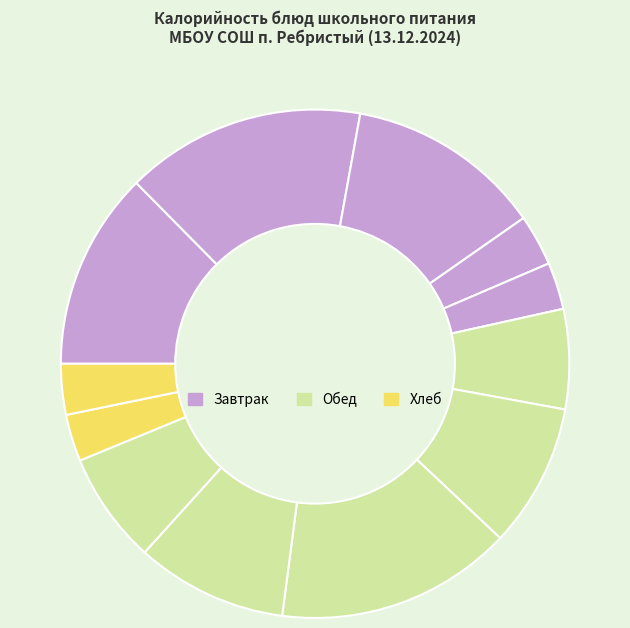

Is there any slice that represents more than half of the pie?

No